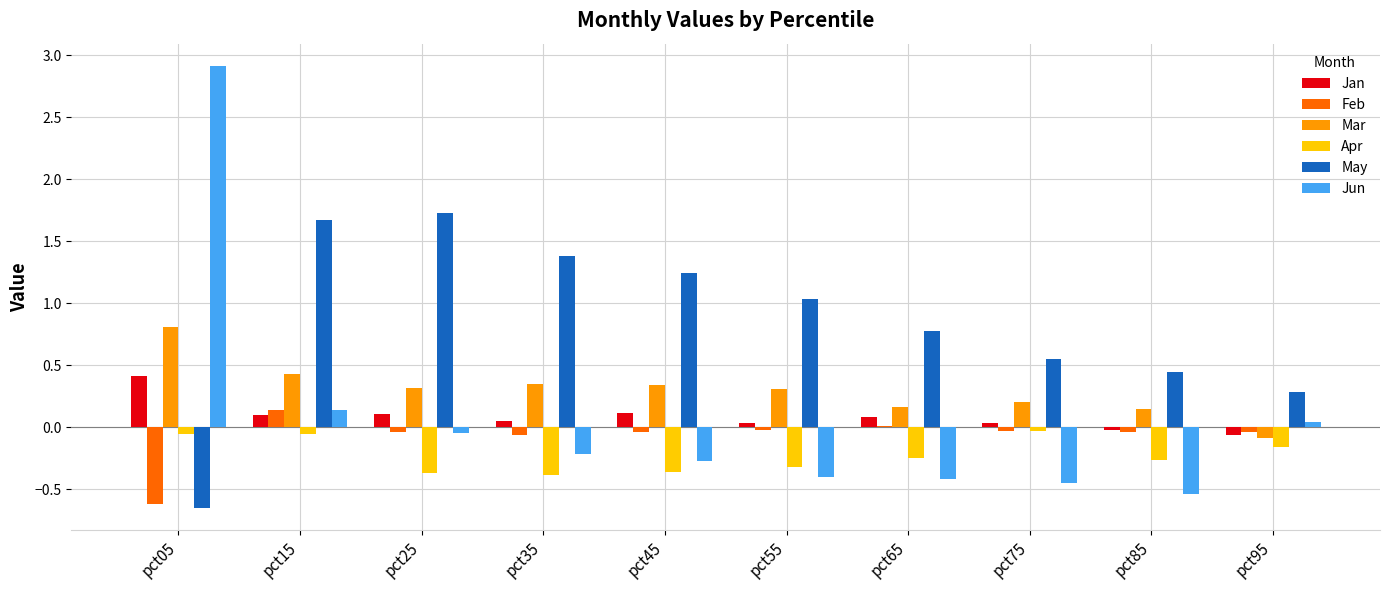

Is the value of Jun at pct75 greater than the value of Jan at pct25?

No